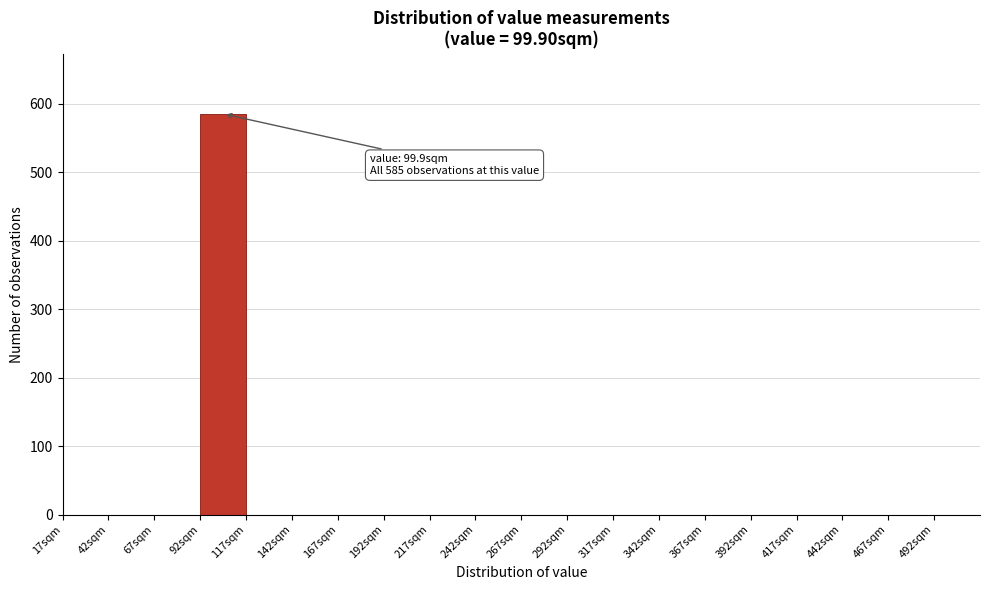

Which range on the x-axis has the tallest bar?

92 to 117